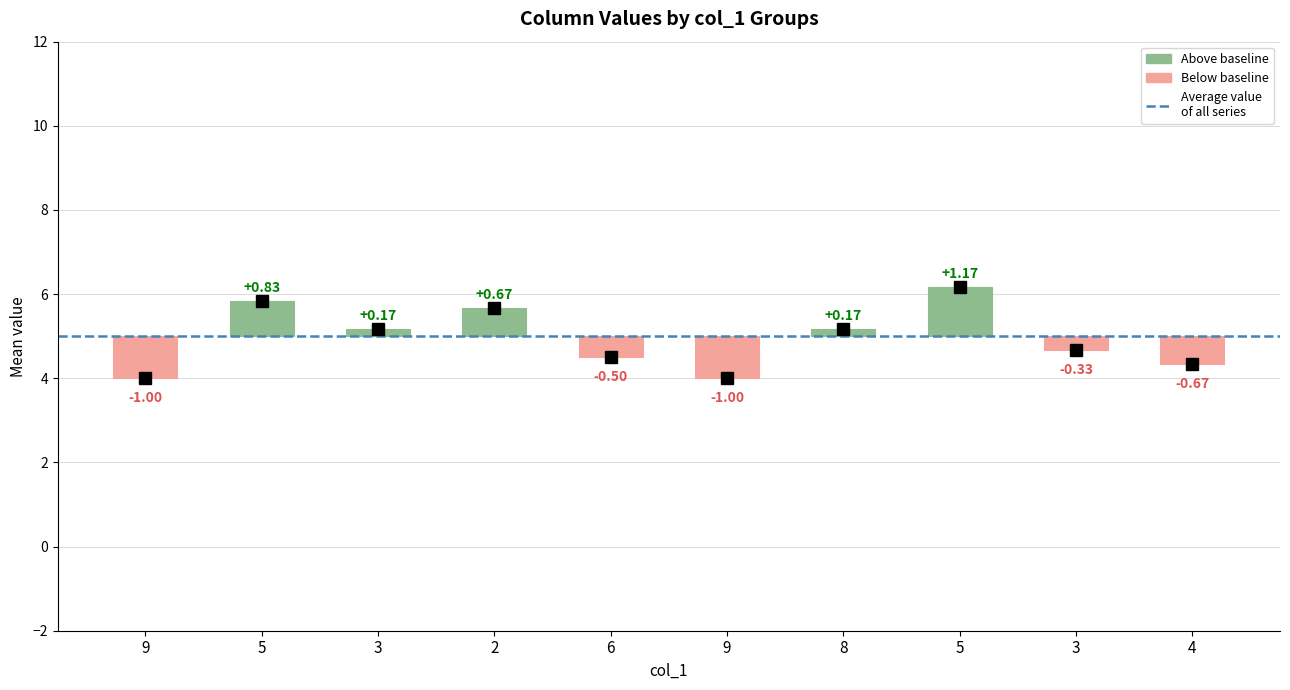

True or false: col_7 has a value of 10 at 3.

False